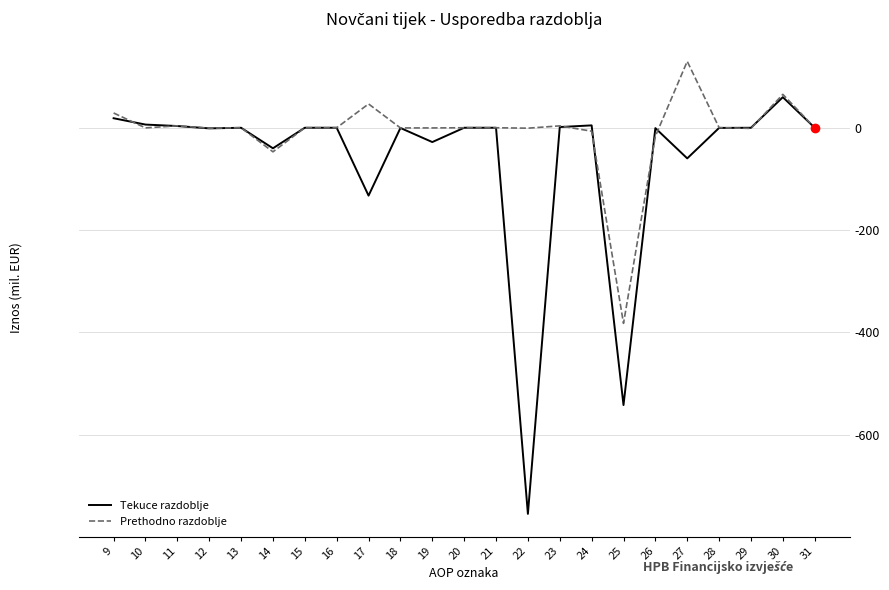

What is the difference between the highest and lowest values at 19?

27.6